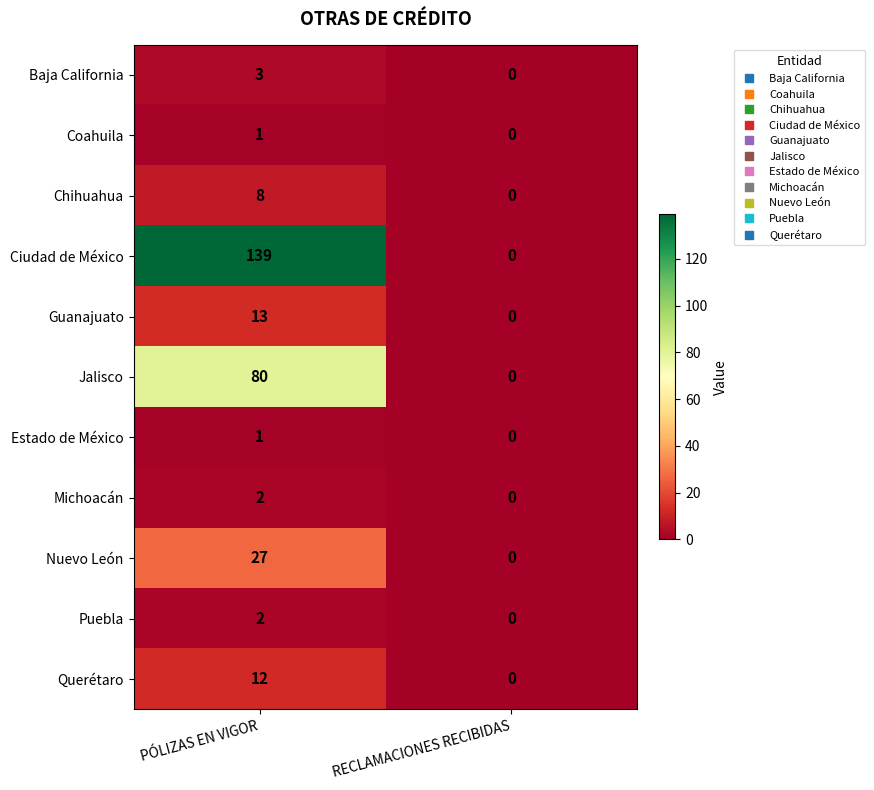

What is the sum of all Guanajuato values?

13